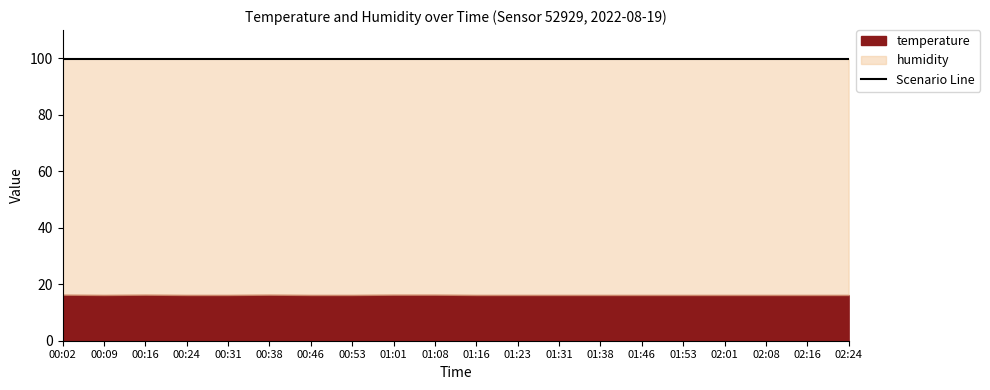

Reading left to right, what are all the values shown in this chart?

temperature: 00:02=16.3	00:09=16.2	00:16=16.3	00:24=16.2	00:31=16.2	00:38=16.3	00:46=16.2	00:53=16.2	01:01=16.3	01:08=16.3	01:16=16.2	01:23=16.2	01:31=16.2	01:38=16.2	01:46=16.2	01:53=16.2	02:01=16.2	02:08=16.2	02:16=16.2	02:24=16.2
humidity: 00:02=99.9	00:09=99.9	00:16=99.9	00:24=99.9	00:31=99.9	00:38=99.9	00:46=99.9	00:53=99.9	01:01=99.9	01:08=99.9	01:16=99.9	01:23=99.9	01:31=99.9	01:38=99.9	01:46=99.9	01:53=99.9	02:01=99.9	02:08=99.9	02:16=99.9	02:24=99.9